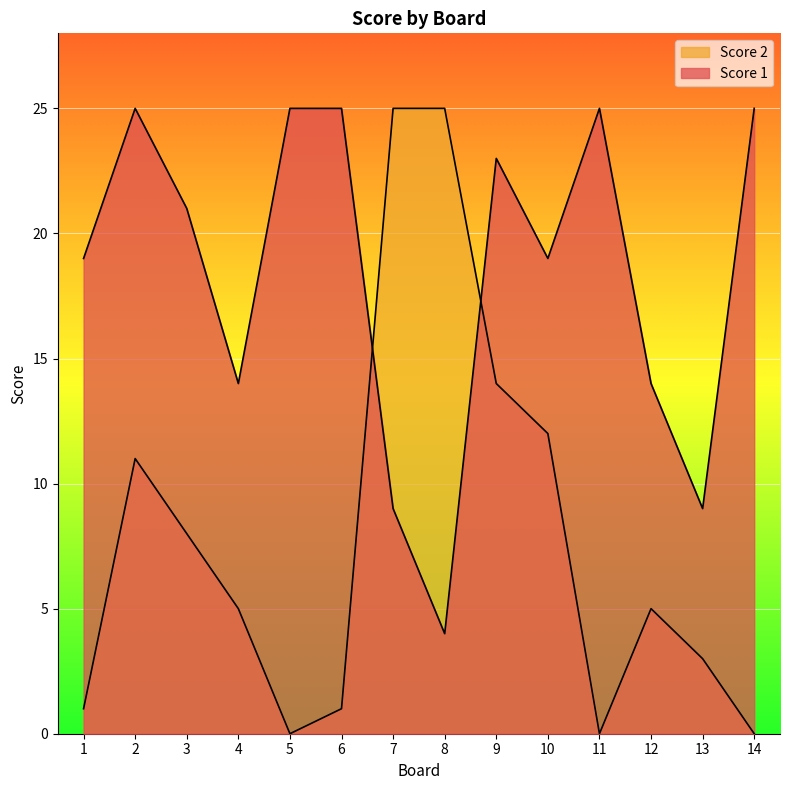

Which series ends up on top after the final intersection of Score 1 and Score 2?

Score 1